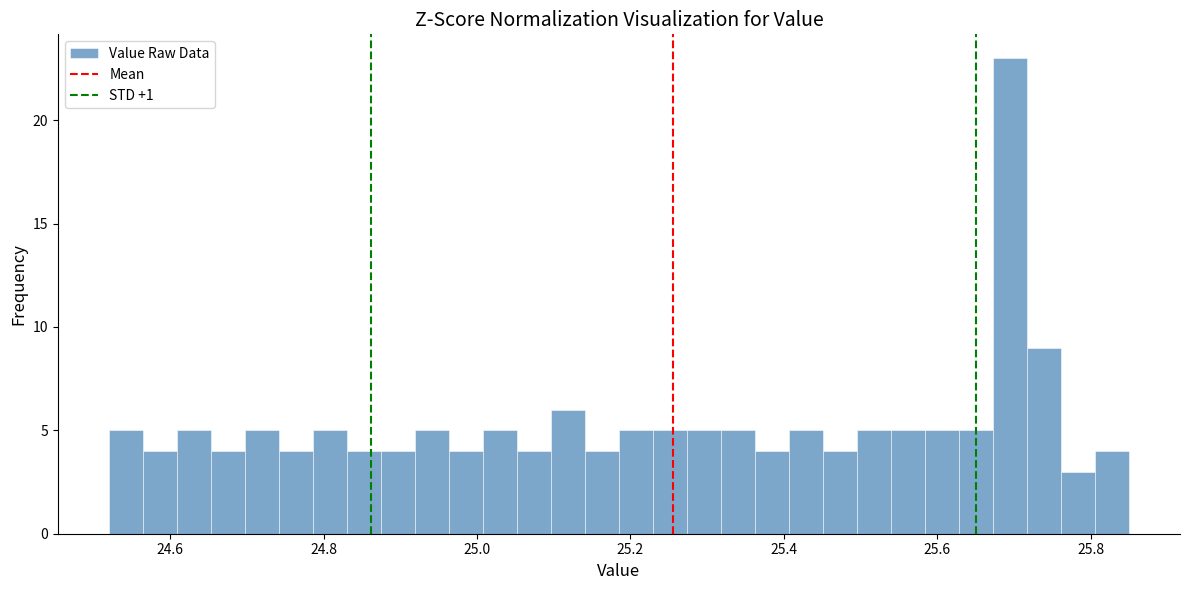

Around what value on the x-axis is the tallest bar? Give the approximate position of its centre, as read against the axis.

25.70